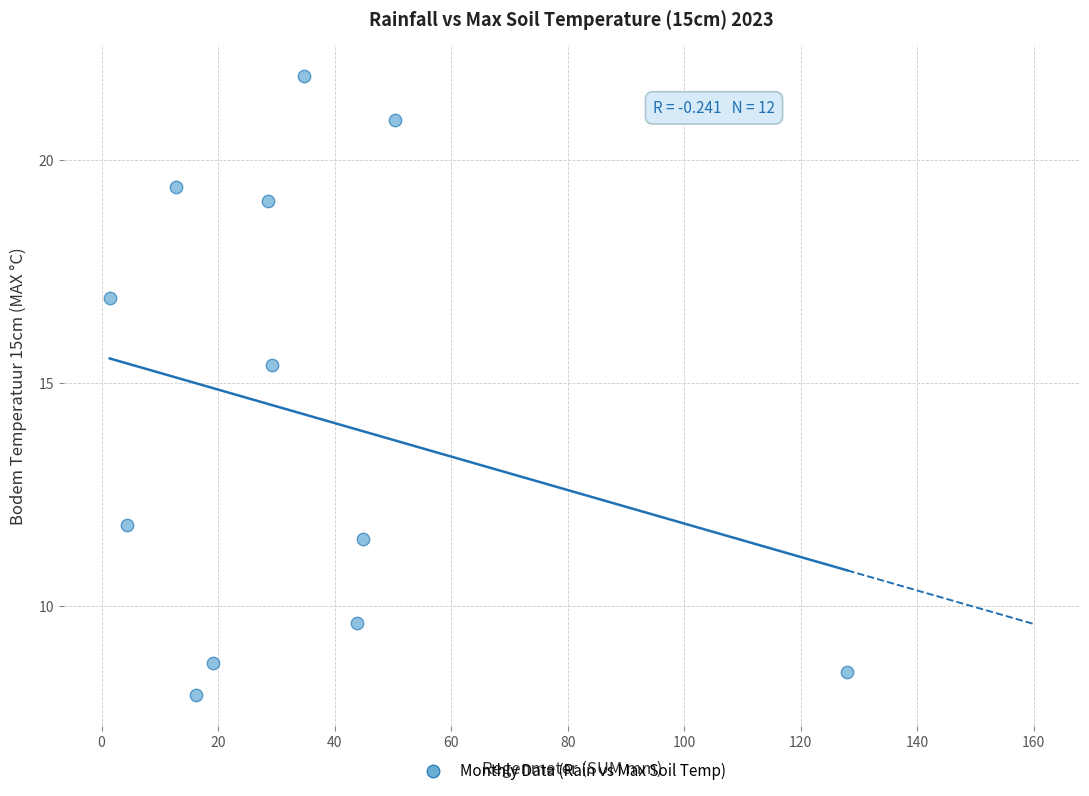

What Y value in the scatter plot is closest to 14?

15.4